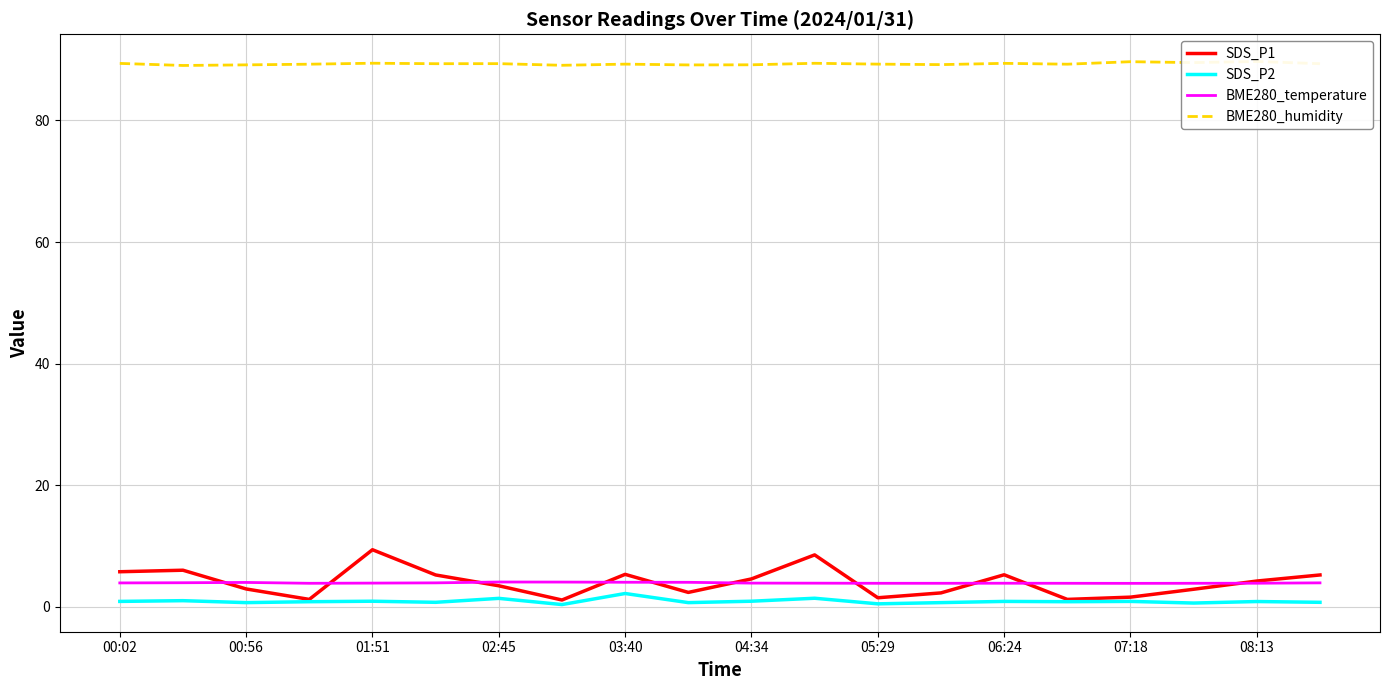

Is it true that BME280_temperature equals 3.9 at 06:24?

True